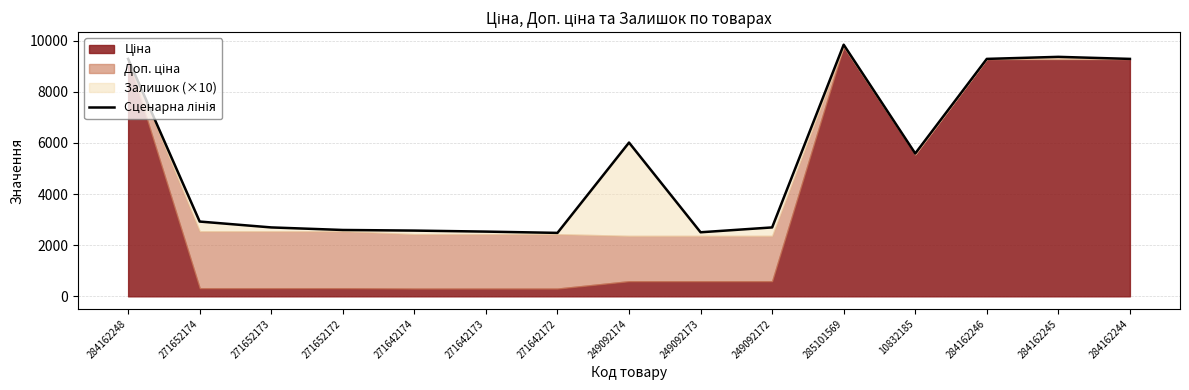

Approximately how many times larger is the value at 249092174 compared to 271652173?

2.2